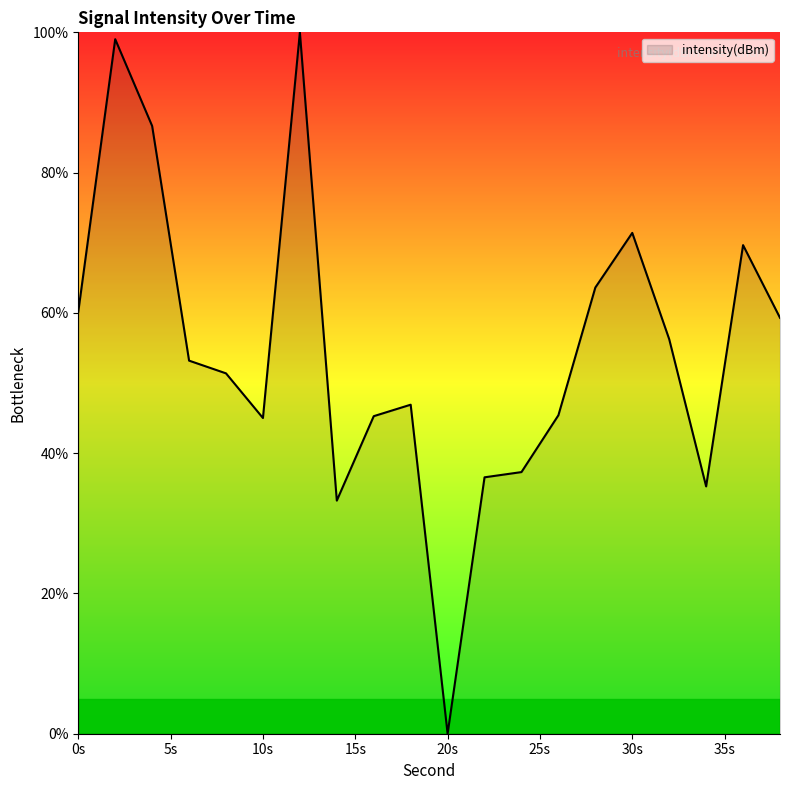

What is the difference between the maximum and minimum values?

100.0